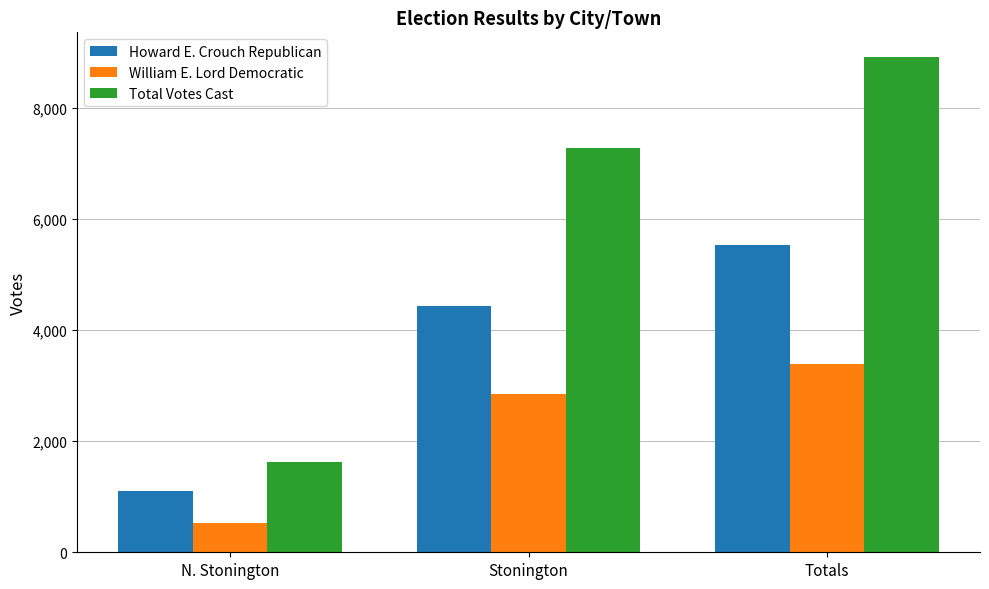

The Howard E. Crouch Republican series shows 4427 at Stonington. True or false?

True